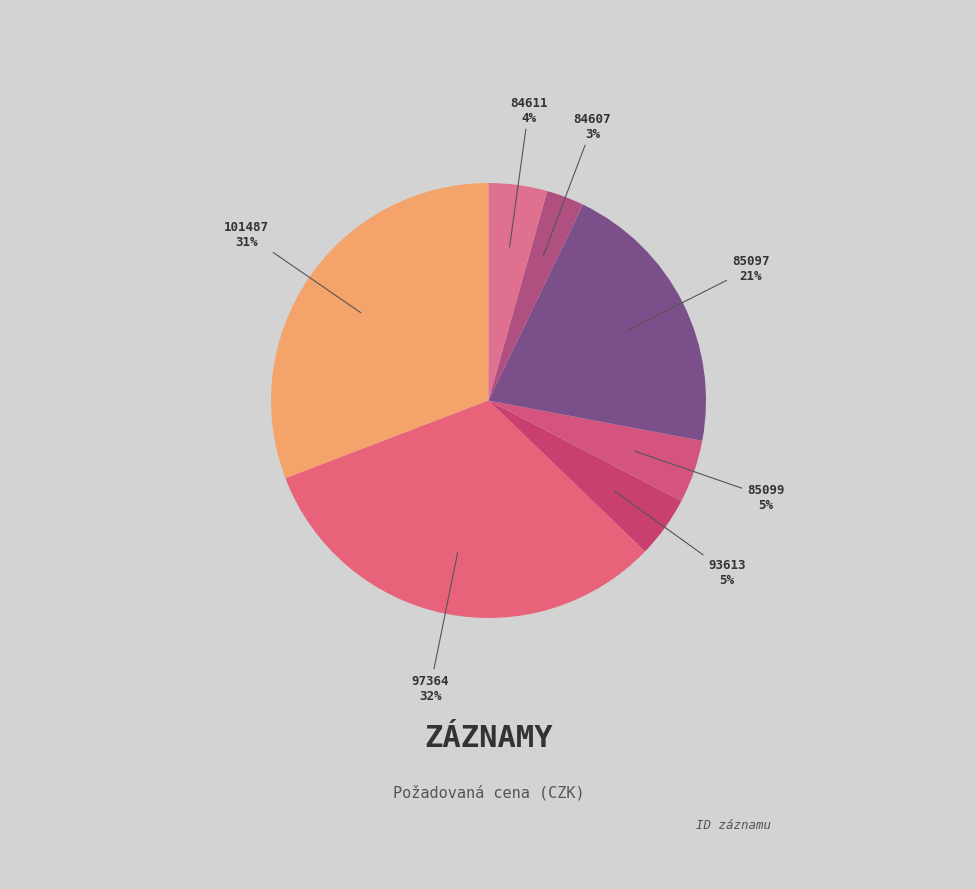

To the nearest percent, what is the average slice percentage?

14%